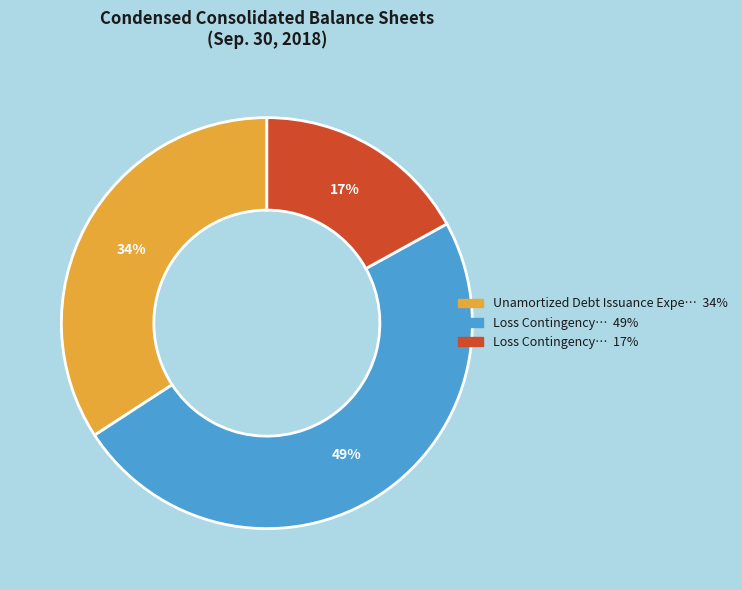

To the nearest percent, what is the average slice percentage?

33%